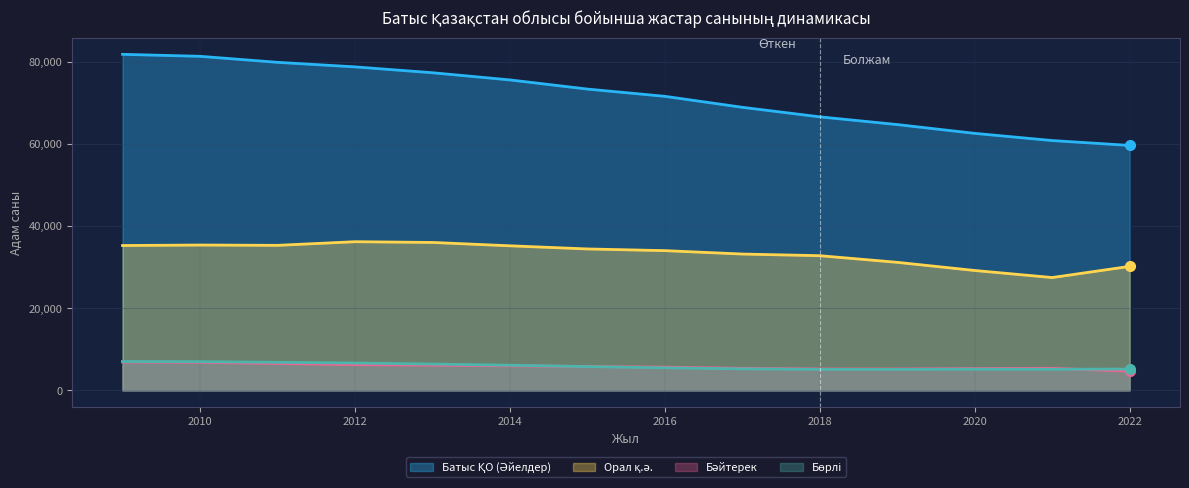

Does the chart display data point markers on the line(s)?

No